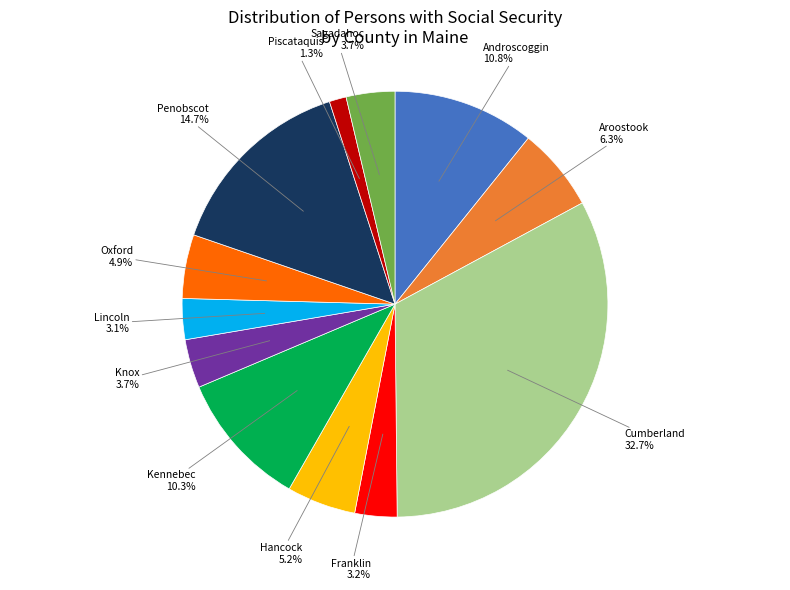

Which slice is the largest?

Cumberland